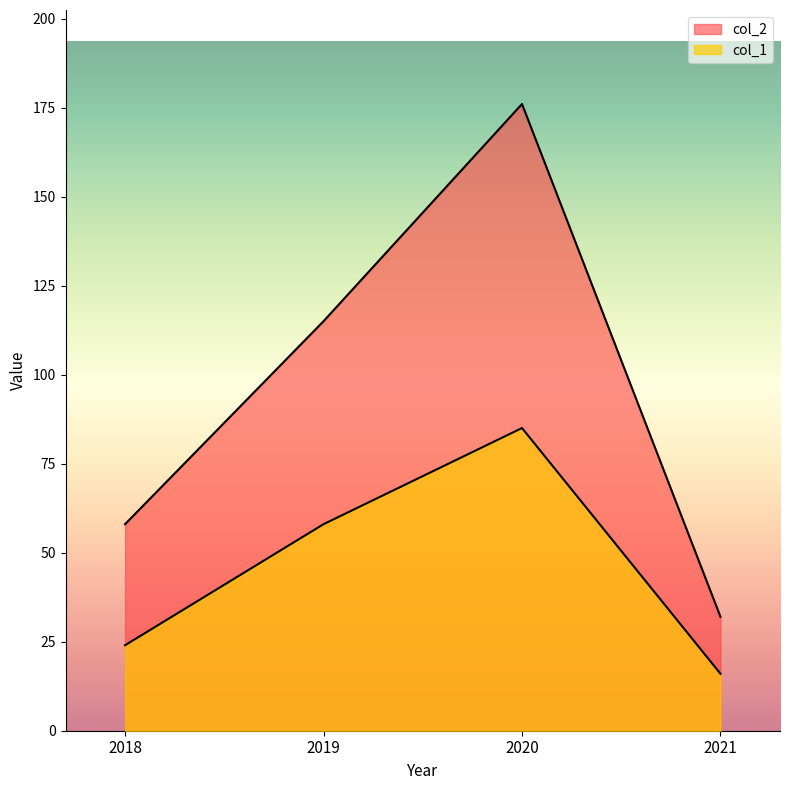

Is the value of col_1 at 2021 greater than the value of col_2 at 2021?

No